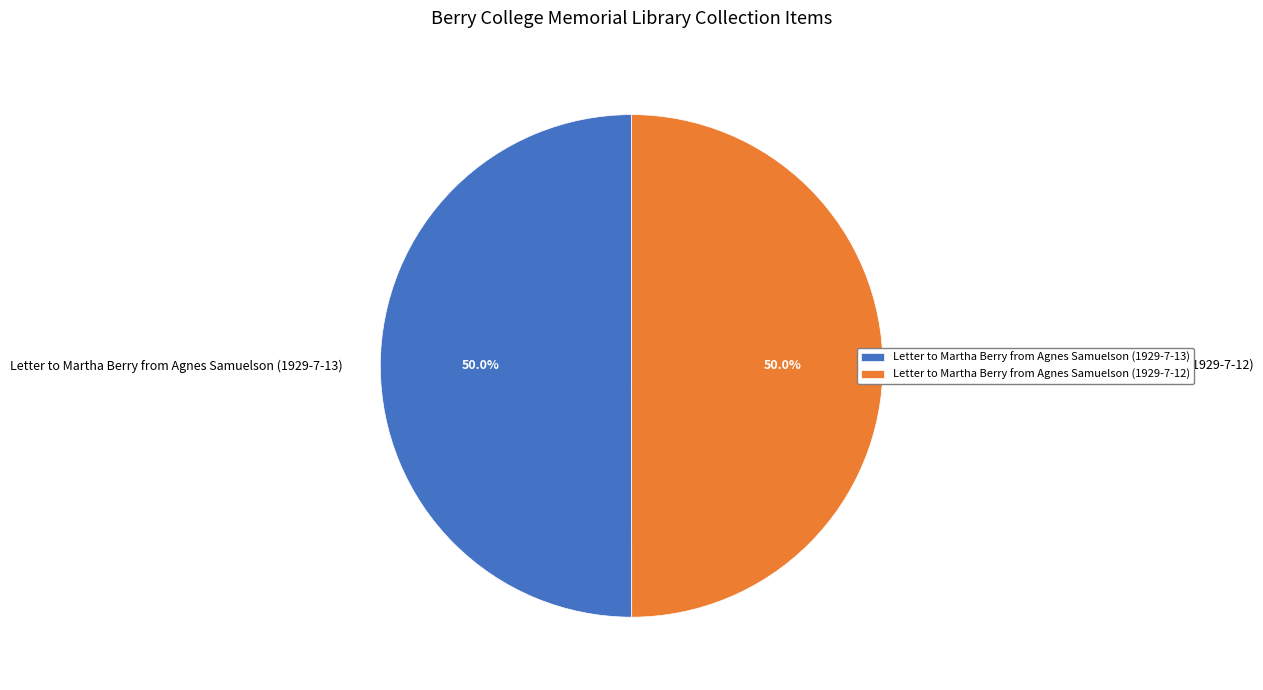

True or false: Letter to Martha Berry from Agnes Samuelson (1929-7-13) accounts for 50% of the total.

True